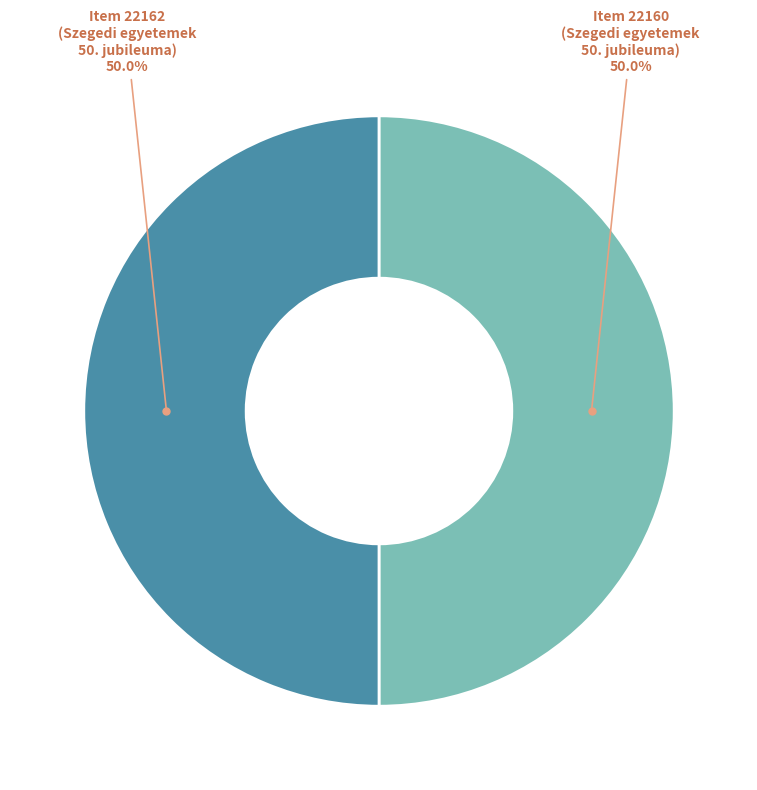

How many segments does this pie chart have?

2